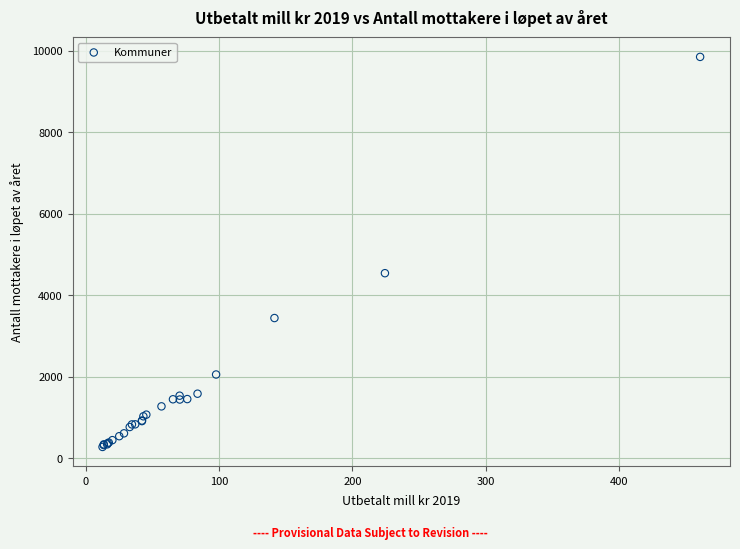

What Y value in the scatter plot is closest to 5063?

4541